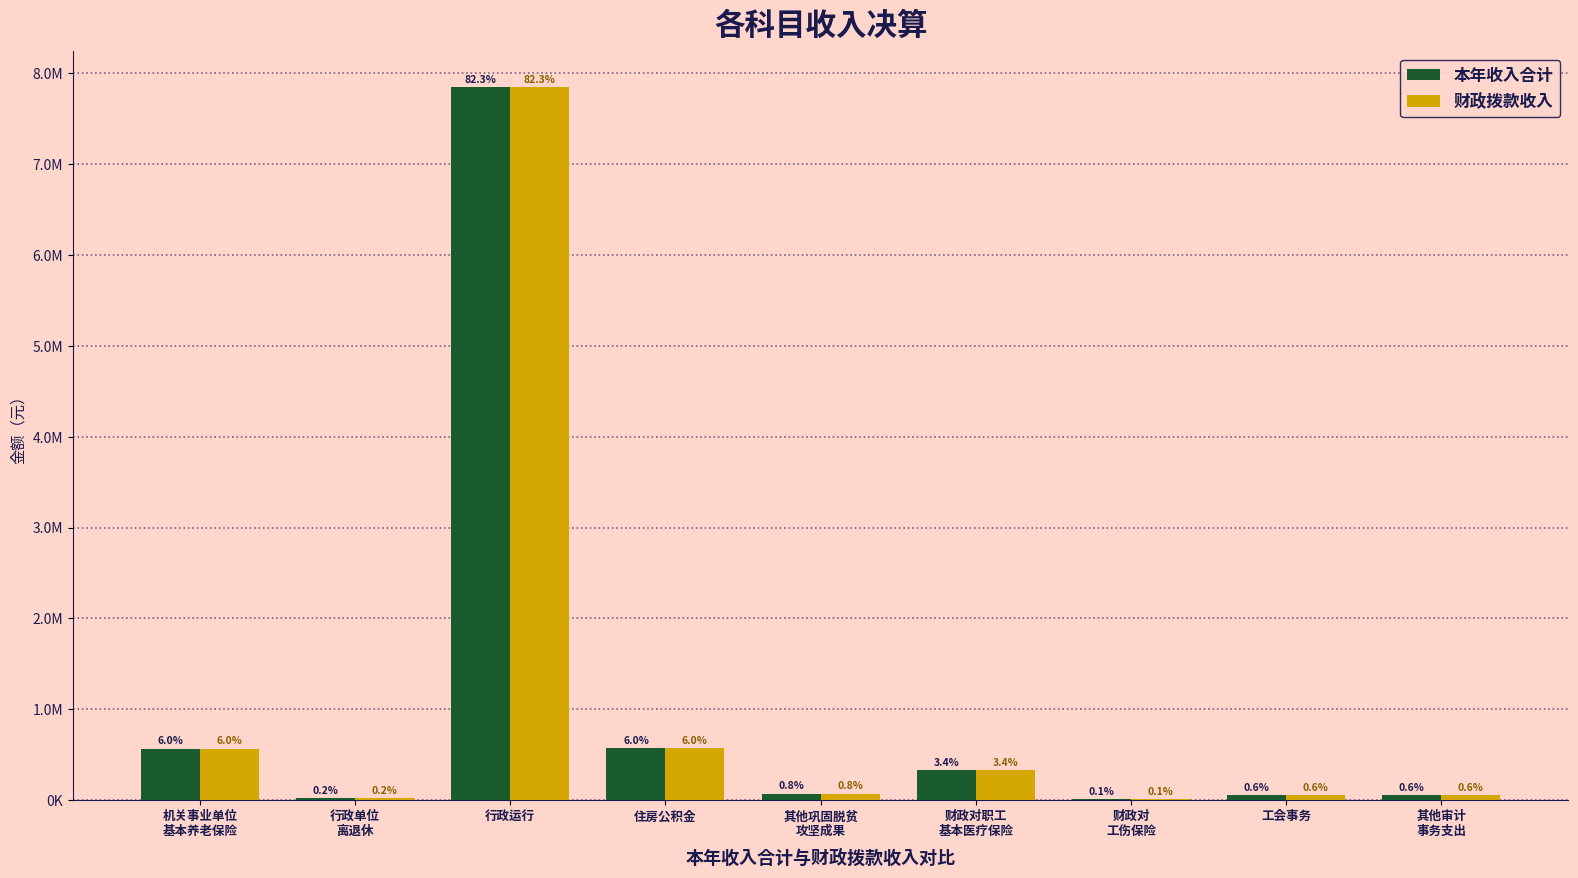

At which label is 财政拨款收入 closest to 3930304?

住房公积金